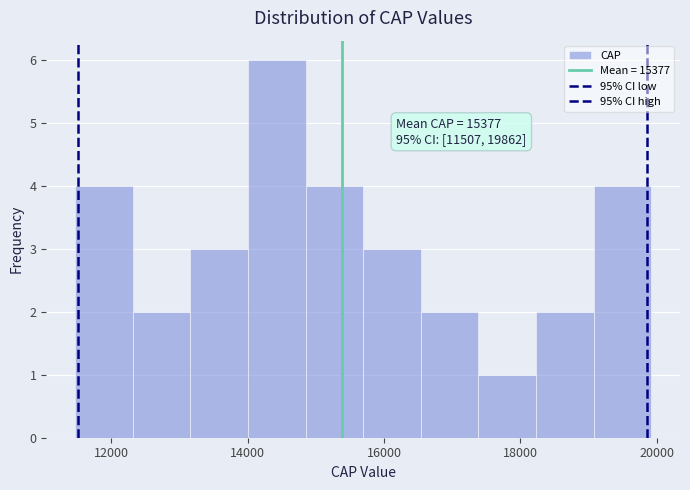

Which range on the x-axis has the tallest bar?

14000 to 14800